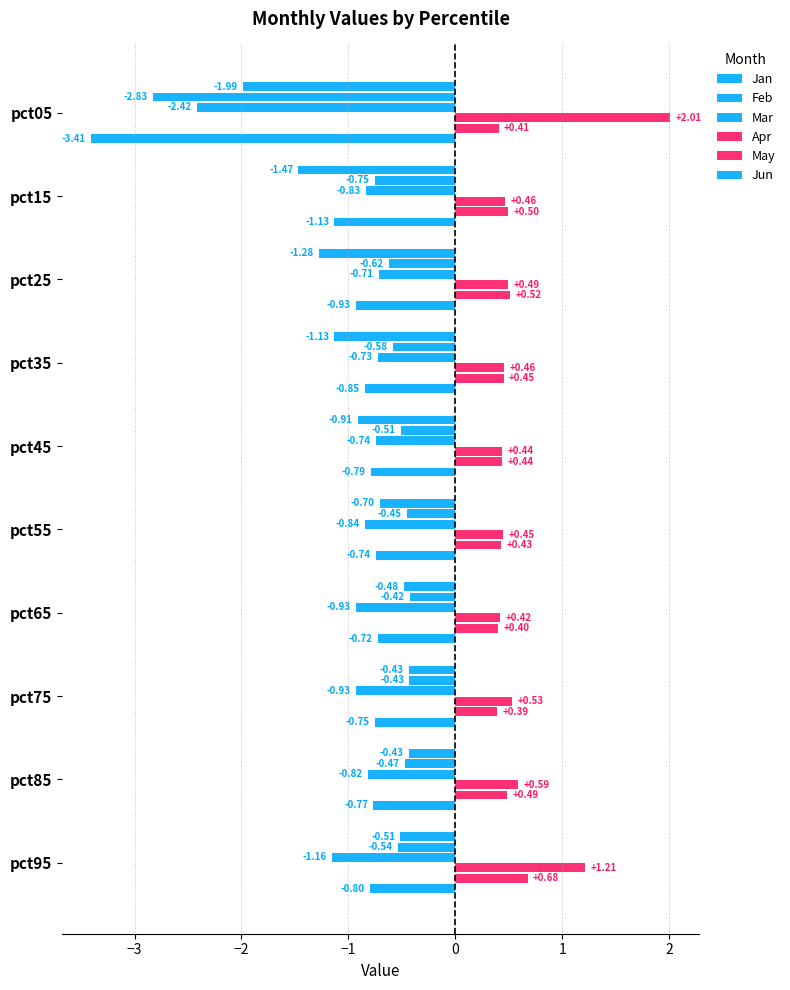

How many series are shown in this chart?

6